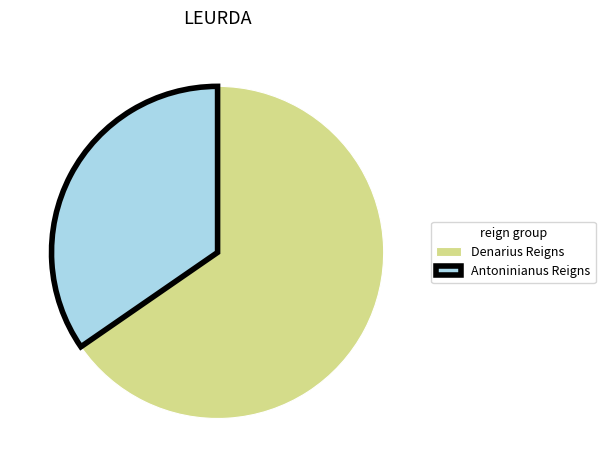

Does any single category account for the majority?

Yes